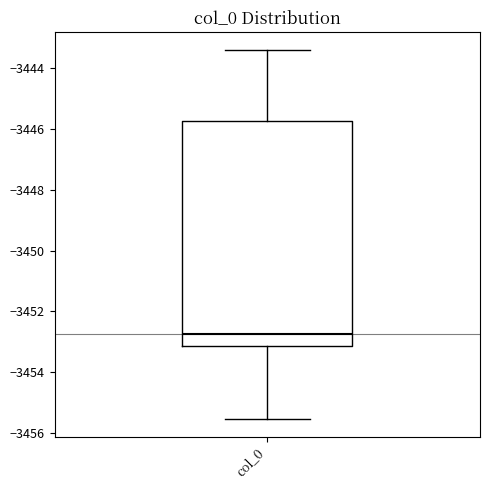

Where does the lower whisker of the box for col_0 end on the y-axis? The values are not printed on the chart, so give them approximately, as read against the axis.

-3455.6